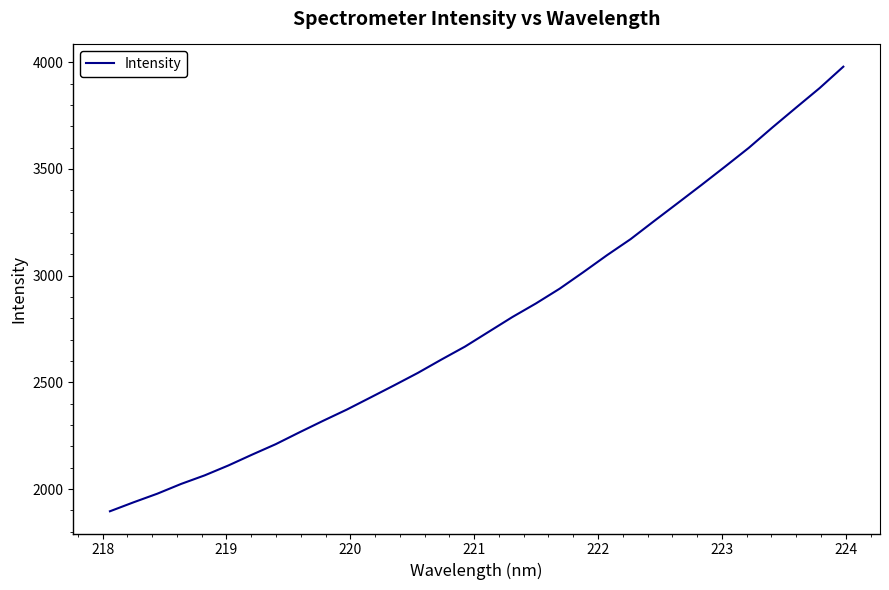

What is the greatest value displayed?

3979.2